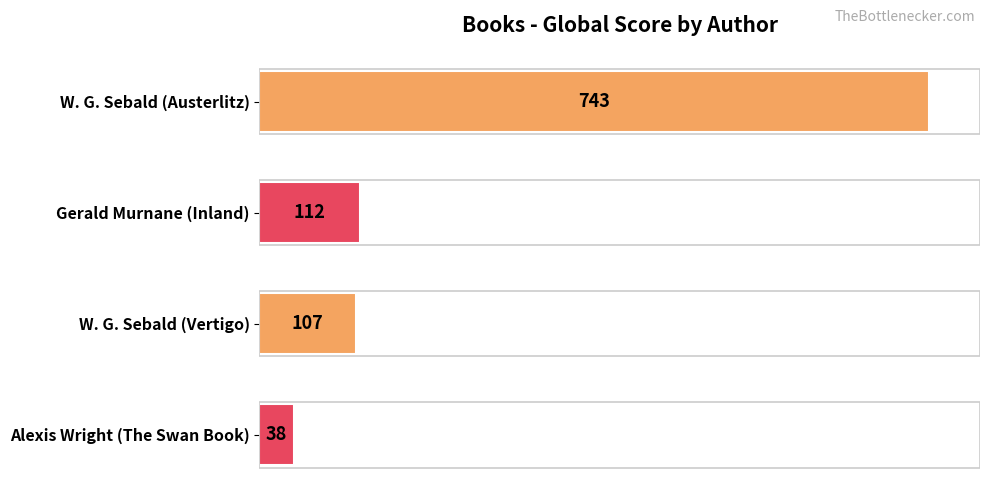

List the labels in order of value, largest first.

W. G. Sebald (Austerlitz), Gerald Murnane (Inland), W. G. Sebald (Vertigo), Alexis Wright (The Swan Book)